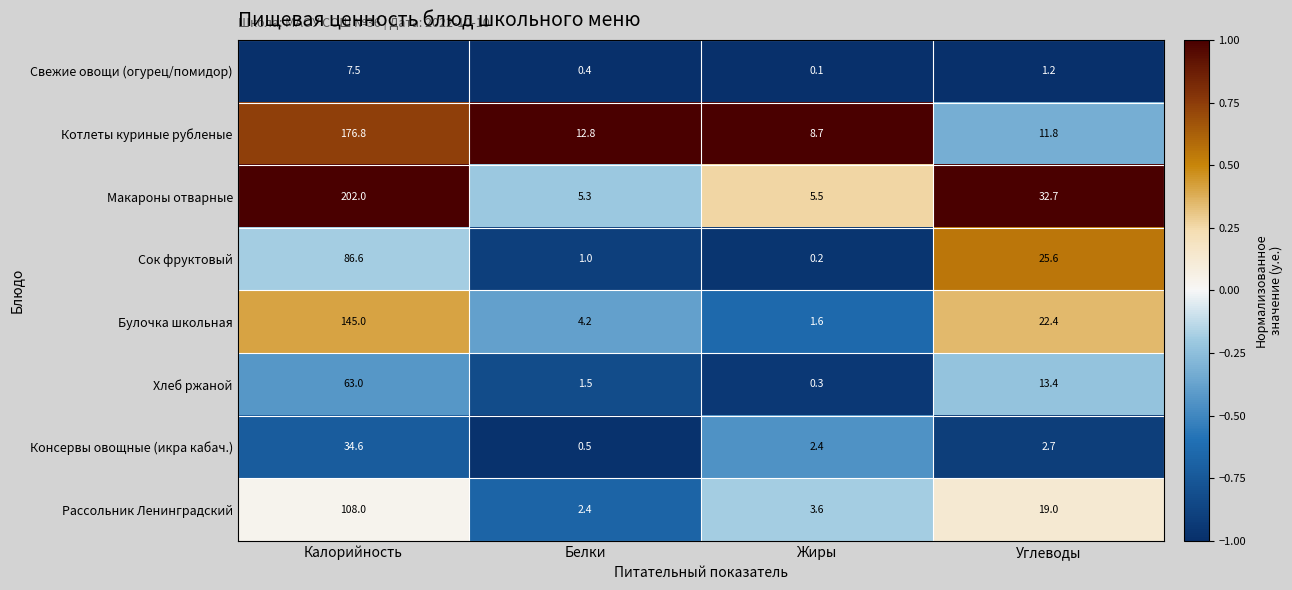

Where is Хлеб ржаной nearest to the value 31?

Углеводы